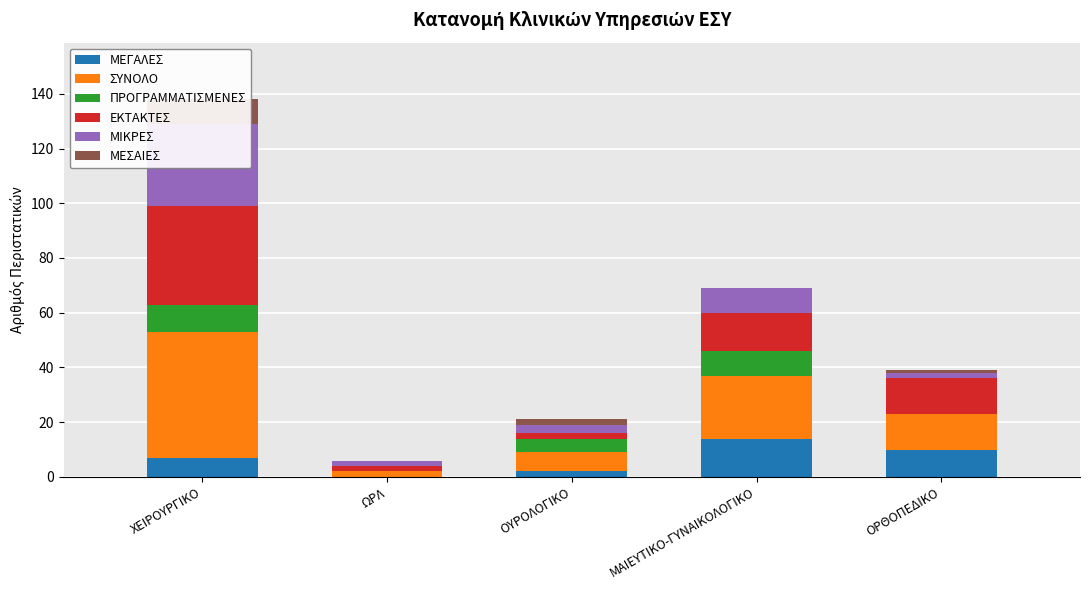

Between ΟΥΡΟΛΟΓΙΚΟ and ΧΕΙΡΟΥΡΓΙΚΟ, which is larger?

ΧΕΙΡΟΥΡΓΙΚΟ